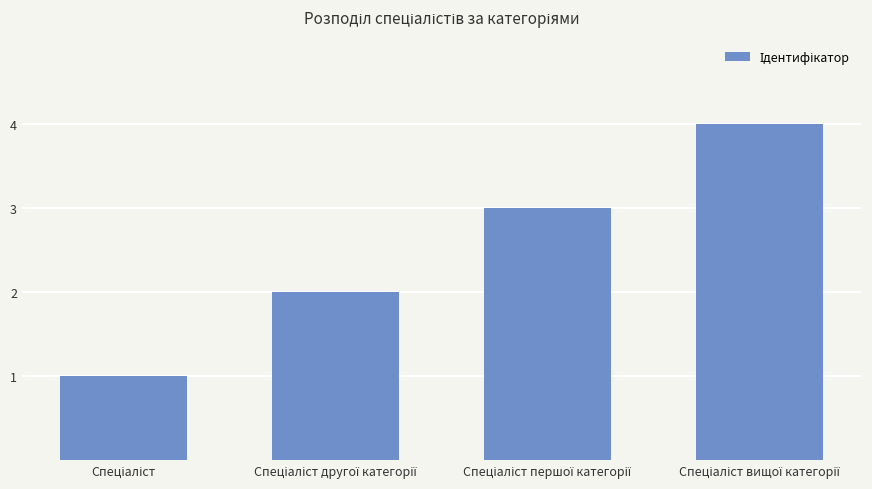

What is the value of the 3rd bar from the left?

3